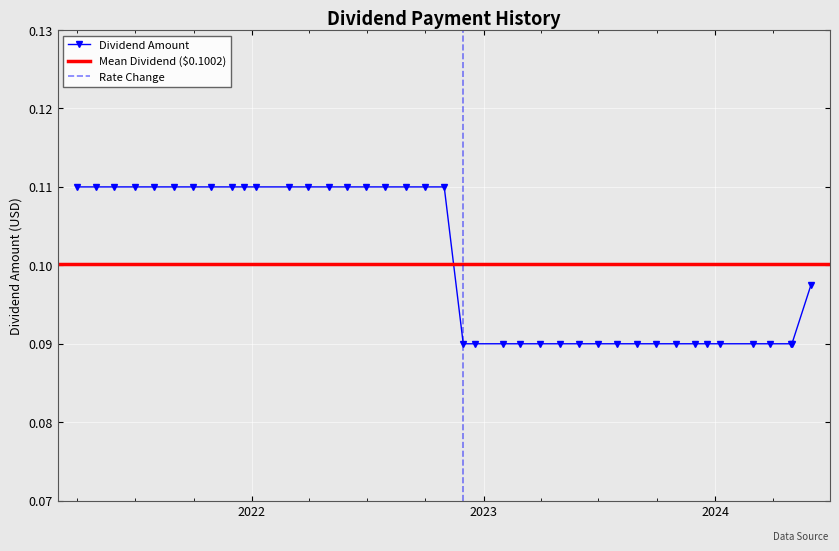

The value at 2023-05-31 is 0.1. True or false?

False